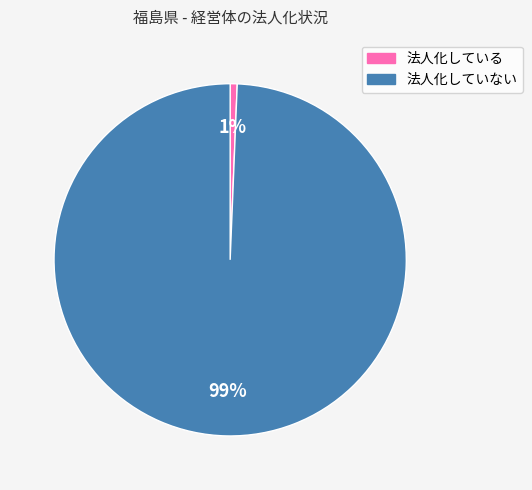

To the nearest percent, what is the average slice percentage?

50%